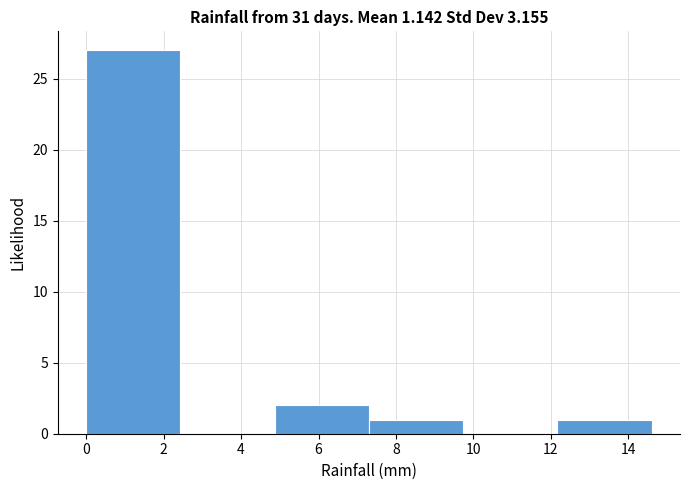

How tall is the bar that spans 4.8 to 7.4 on the x-axis? Neither the bar edges nor the heights are printed on the chart, so give them approximately, as read against the axes.

2